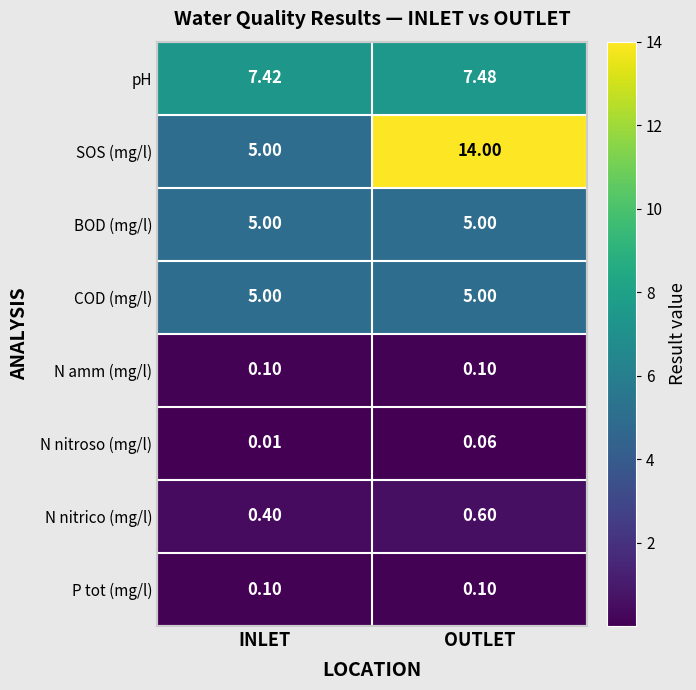

At which label does SOS (mg/l) reach its peak?

OUTLET